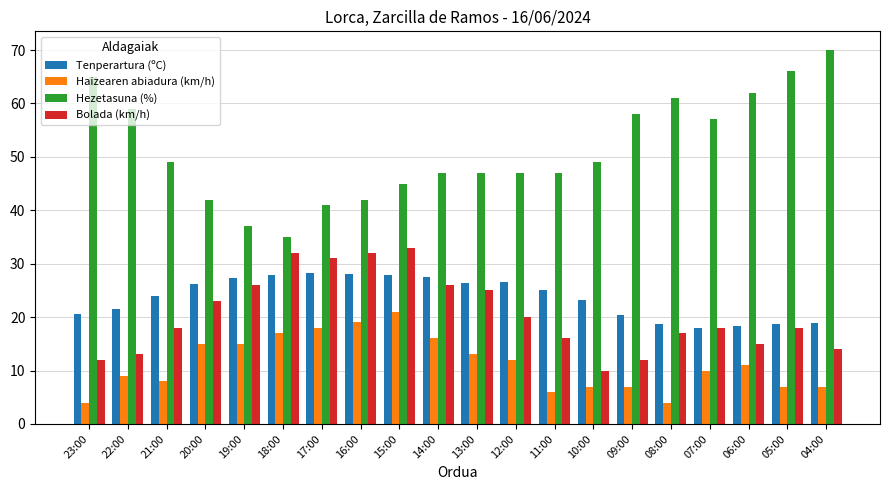

How many data points does each series have?

20